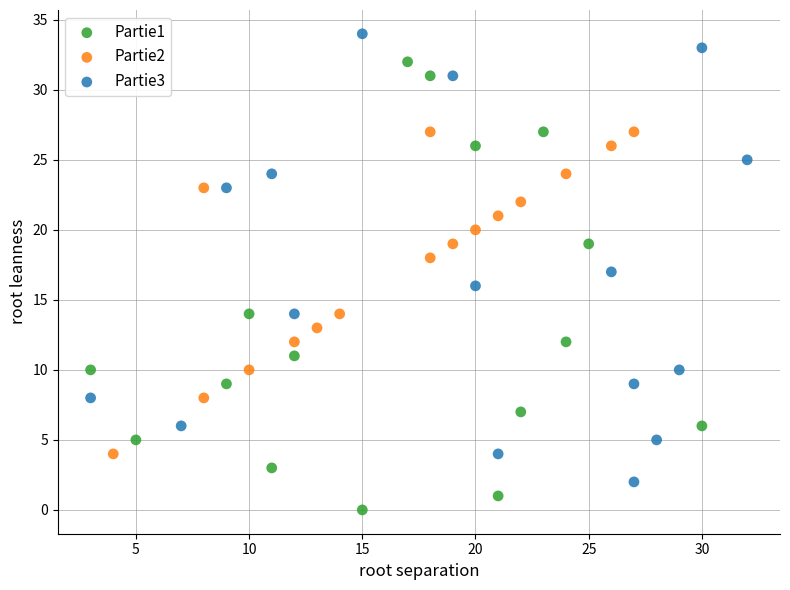

Which series contains the lowest Y value?

Partie1